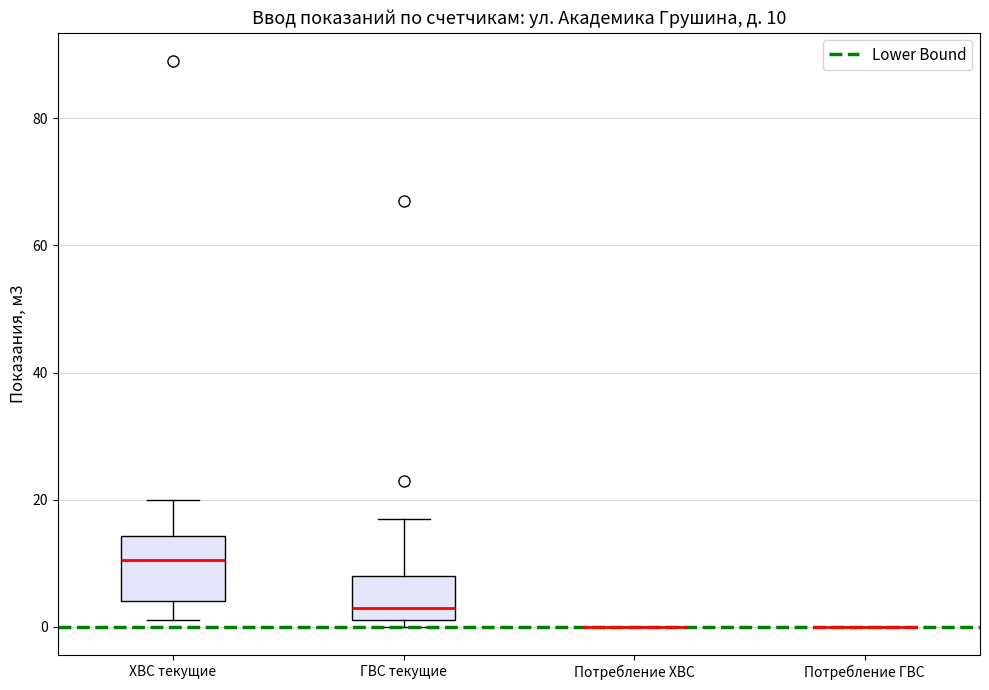

Comparing the boxes themselves (not the whiskers), which one is the tallest?

ХВС текущие